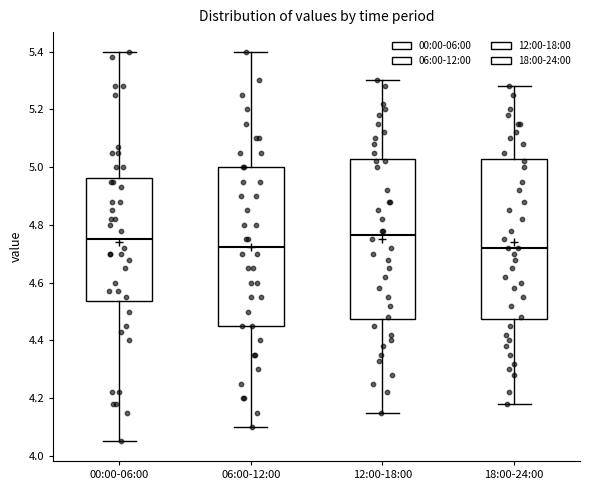

Where is the lower edge of the box for 12:00-18:00 on the y-axis? The values are not printed on the chart, so give them approximately, as read against the axis.

4.48